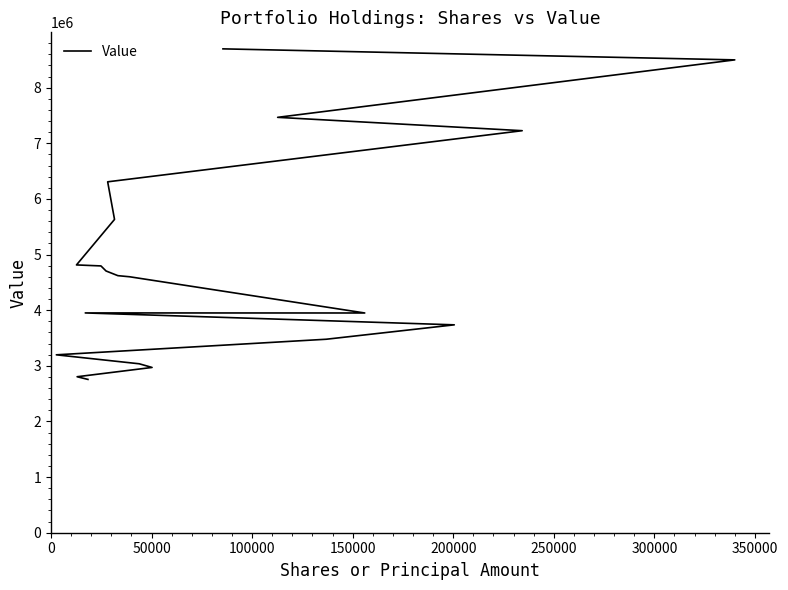

What is the maximum value shown in the chart?

8698000